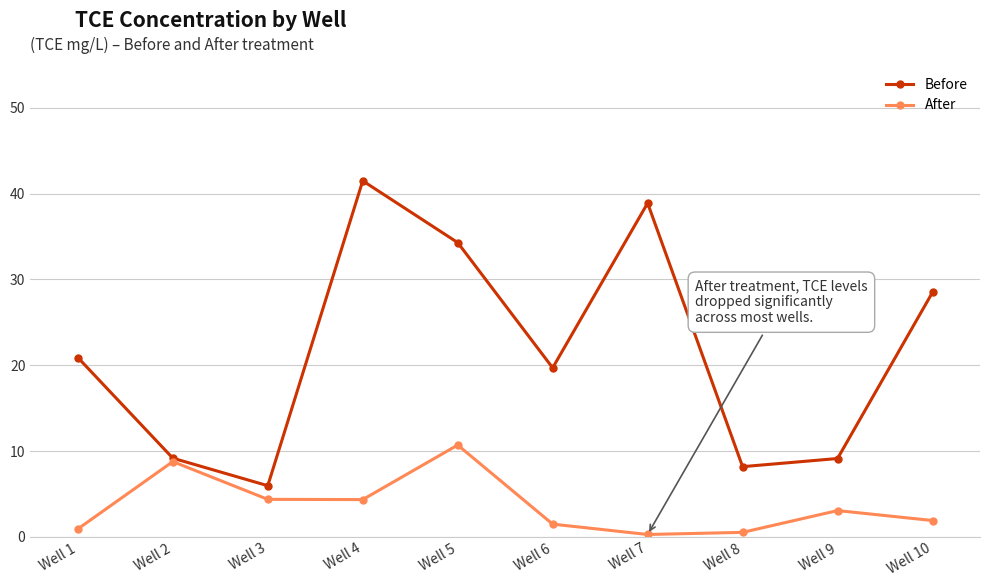

What is the difference between the second highest and second lowest values in the Before series?

30.7